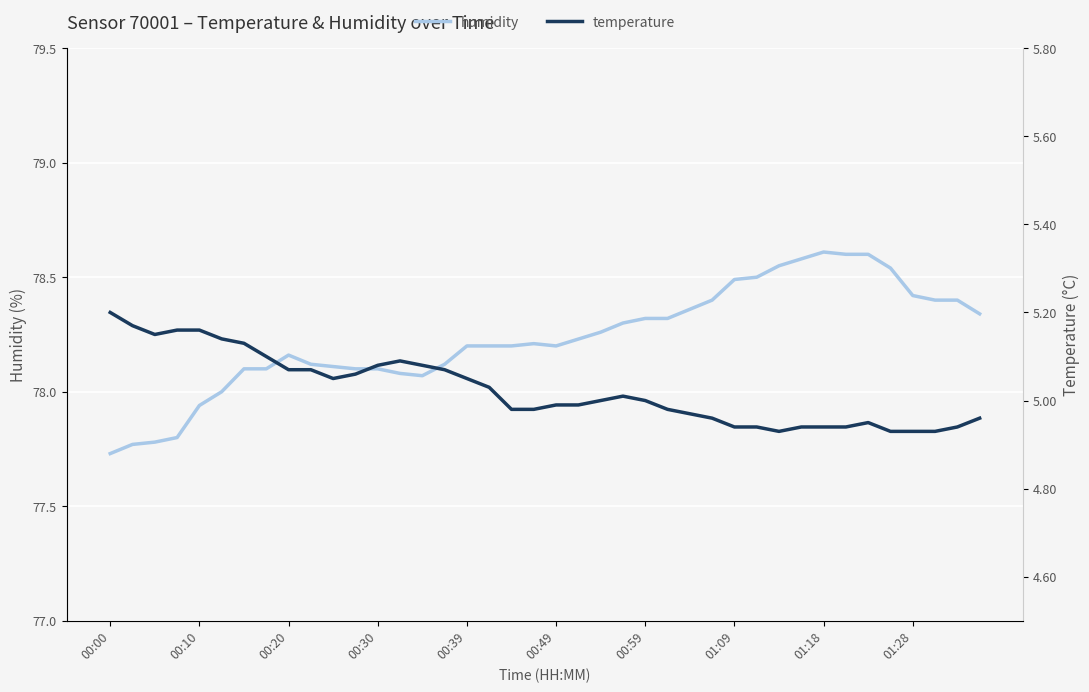

Is the value of temperature at 11 greater than the value of humidity at 34?

No